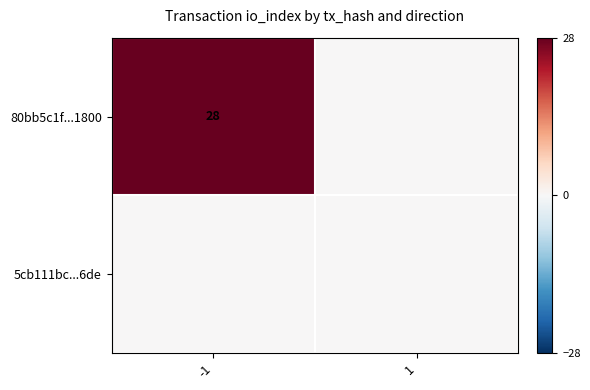

The value of 80bb5c1f...1800 at -1 is 28. True or false?

True